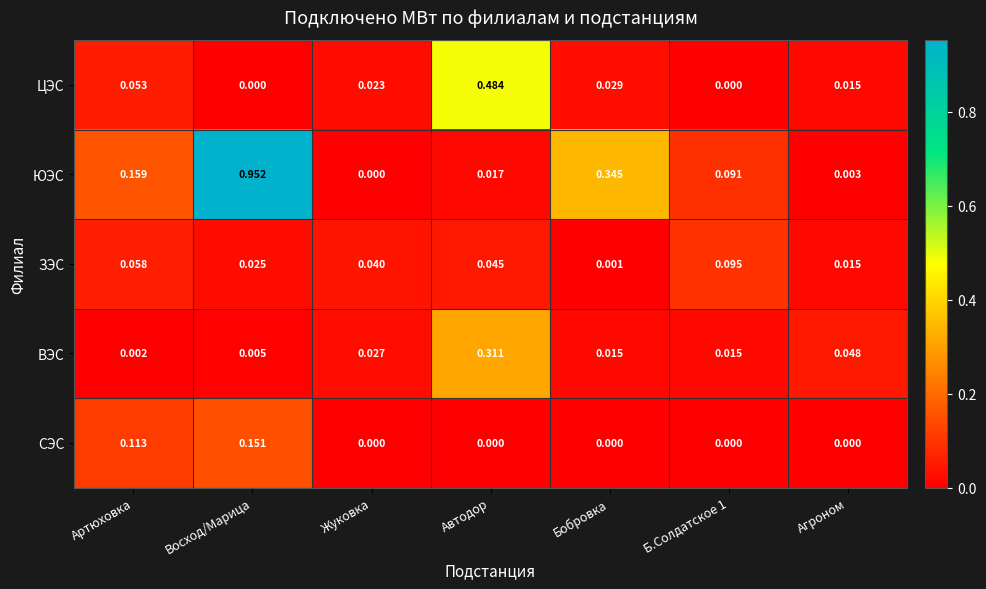

Is the value of ЗЭС at Б.Солдатское 1 greater than the value of ВЭС at Жуковка?

Yes